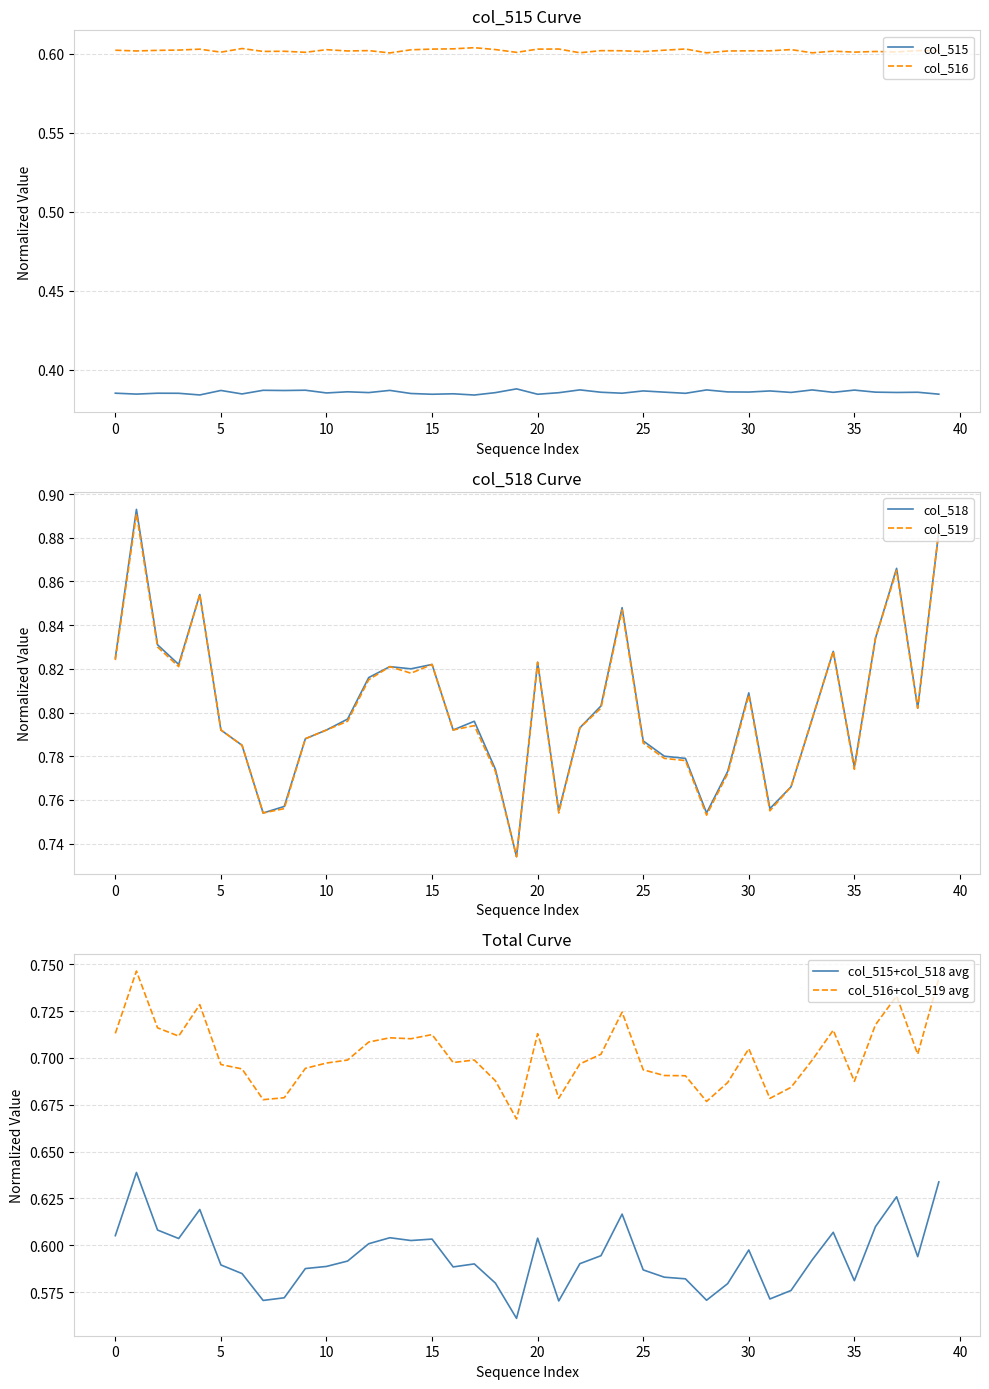

What is the minimum value for col_518?

0.7